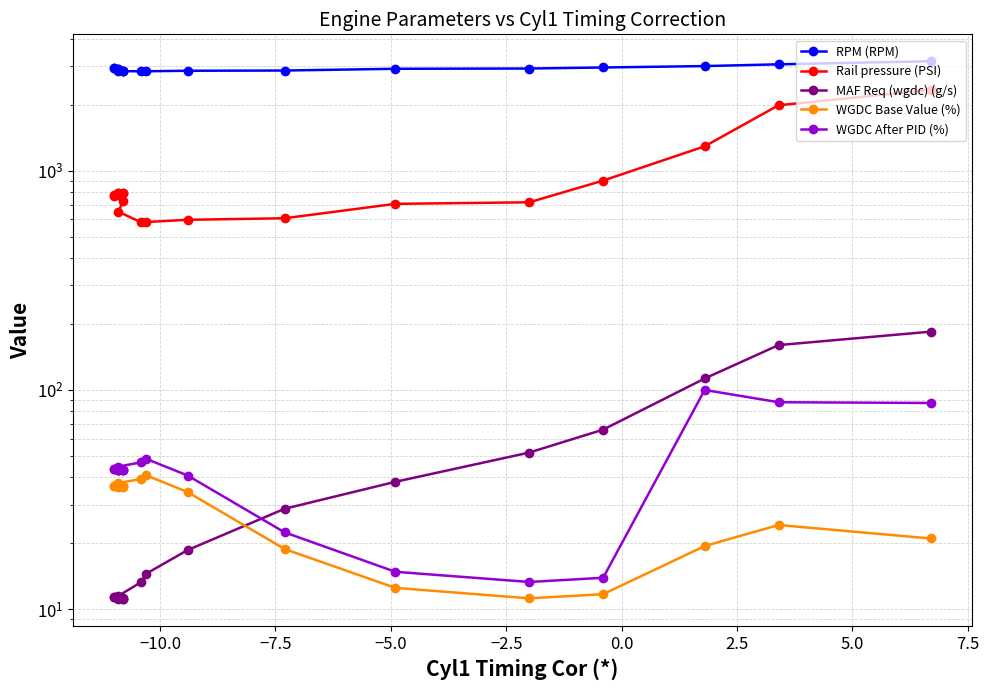

How many data points does each series have?

20